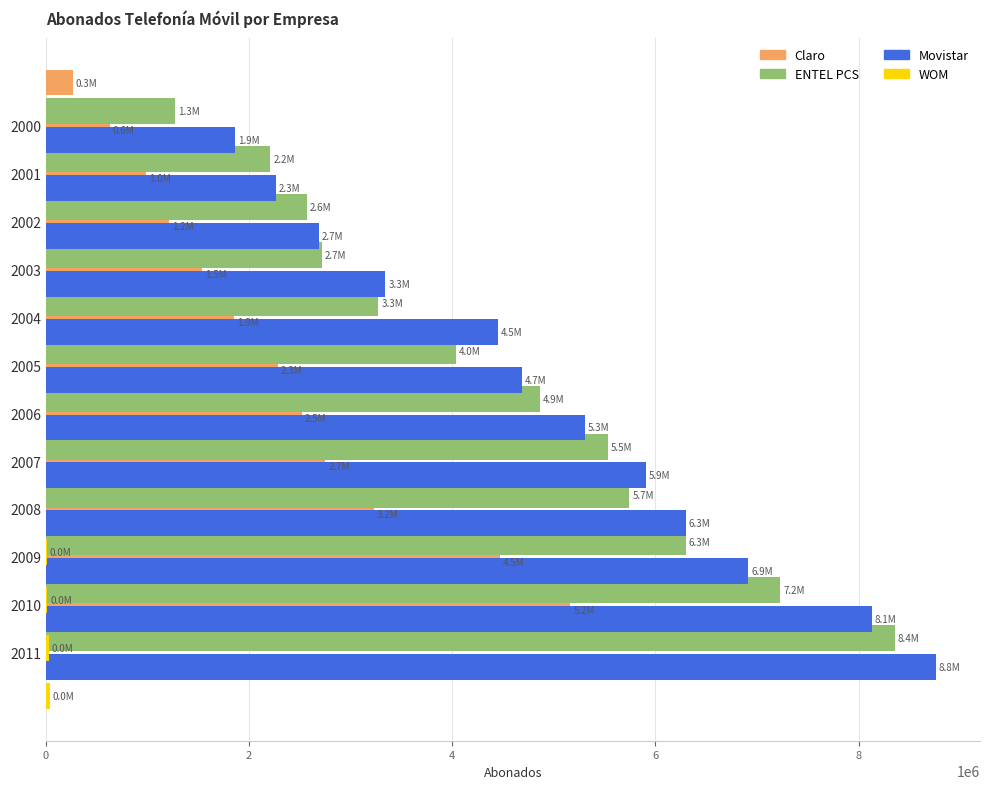

How many bars are there in each group?

4